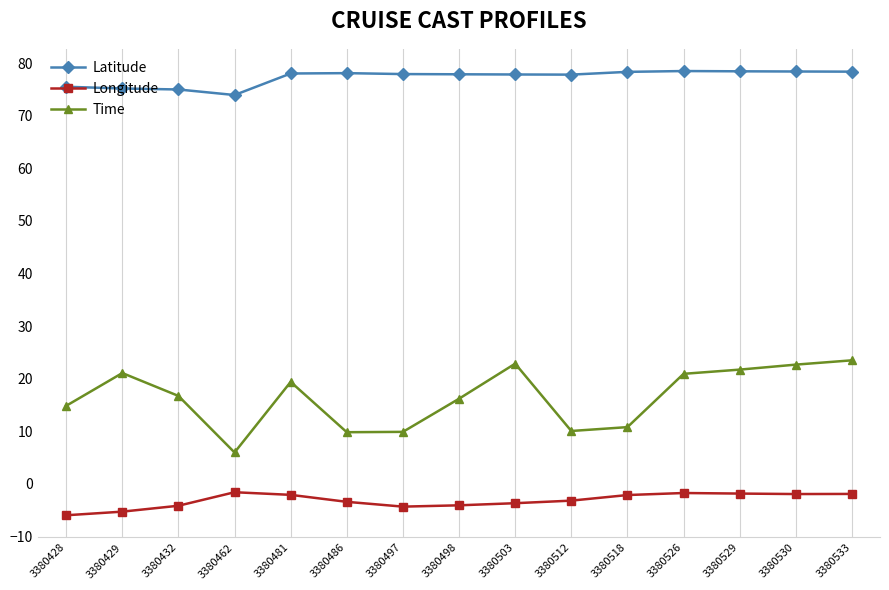

At how many categories does at least one series exceed 31?

15